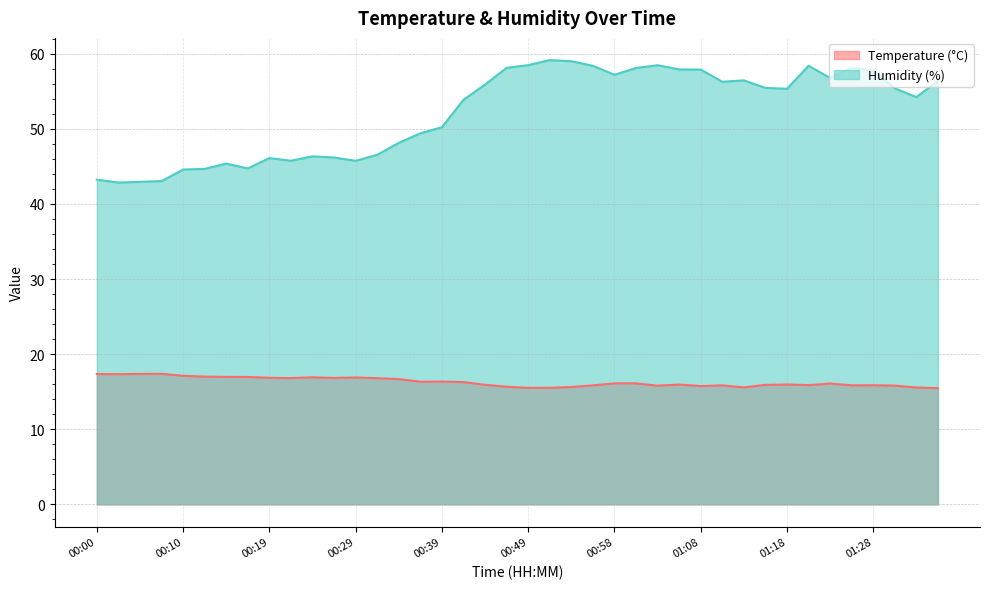

What is the label of the 18th point from the left?

00:41